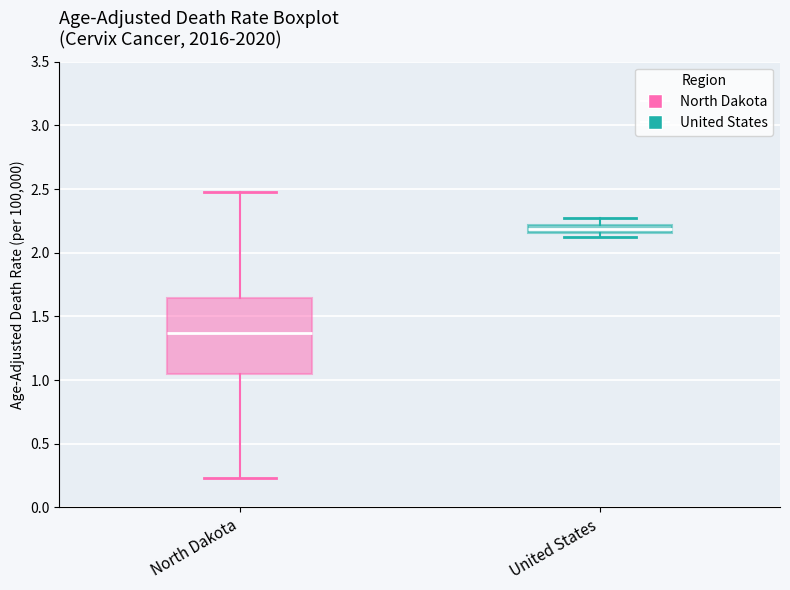

Which box has the lowest median line?

North Dakota